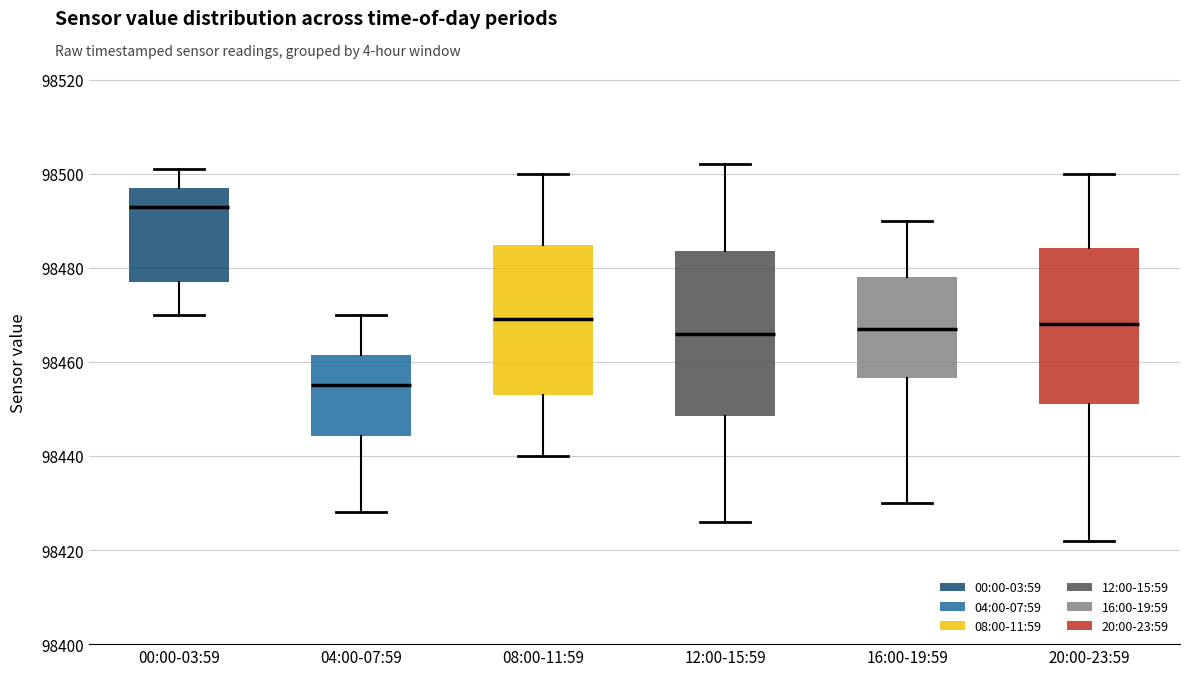

Which box's median line is the lowest?

04:00-07:59